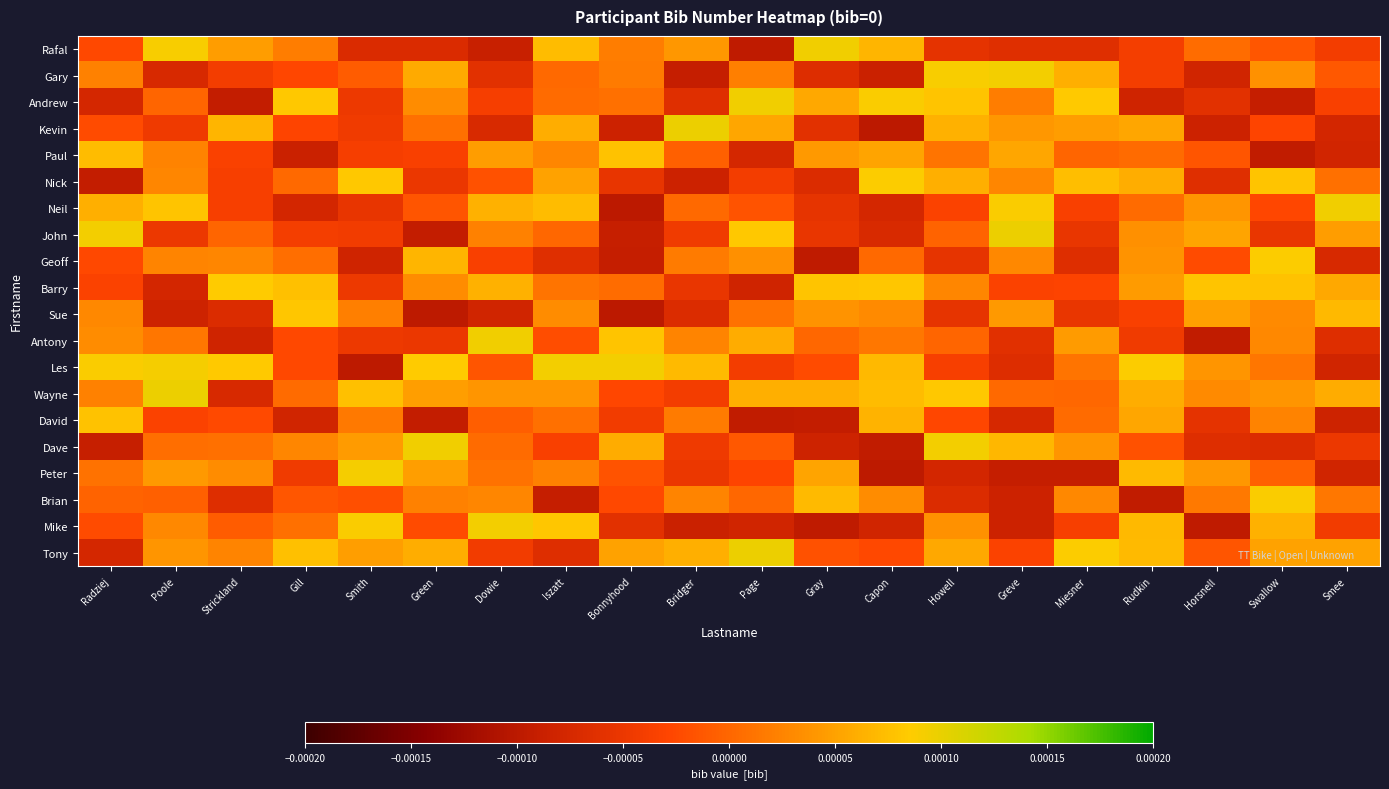

Reading right to left, list all the values displayed in this chart.

Rafal: Smee=-0.0	Swallow=-0.0	Horsnell=0.0	Rudkin=-0.0	Miesner=-0.0	Greve=-0.0	Howell=-0.0	Capon=0.0	Gray=0.0	Page=-0.0	Bridger=0.0	Bonnyhood=0.0	Iszatt=0.0	Dowie=-0.0	Green=-0.0	Smith=-0.0	Gill=0.0	Strickland=0.0	Poole=0.0	Radziej=-0.0
Gary: Smee=-0.0	Swallow=0.0	Horsnell=-0.0	Rudkin=-0.0	Miesner=0.0	Greve=0.0	Howell=0.0	Capon=-0.0	Gray=-0.0	Page=0.0	Bridger=-0.0	Bonnyhood=0.0	Iszatt=0.0	Dowie=-0.0	Green=0.0	Smith=-0.0	Gill=-0.0	Strickland=-0.0	Poole=-0.0	Radziej=0.0
Andrew: Smee=-0.0	Swallow=-0.0	Horsnell=-0.0	Rudkin=-0.0	Miesner=0.0	Greve=0.0	Howell=0.0	Capon=0.0	Gray=0.0	Page=0.0	Bridger=-0.0	Bonnyhood=0.0	Iszatt=0.0	Dowie=-0.0	Green=0.0	Smith=-0.0	Gill=0.0	Strickland=-0.0	Poole=-0.0	Radziej=-0.0
Kevin: Smee=-0.0	Swallow=-0.0	Horsnell=-0.0	Rudkin=0.0	Miesner=0.0	Greve=0.0	Howell=0.0	Capon=-0.0	Gray=-0.0	Page=0.0	Bridger=0.0	Bonnyhood=-0.0	Iszatt=0.0	Dowie=-0.0	Green=0.0	Smith=-0.0	Gill=-0.0	Strickland=0.0	Poole=-0.0	Radziej=-0.0
Paul: Smee=-0.0	Swallow=-0.0	Horsnell=-0.0	Rudkin=0.0	Miesner=-0.0	Greve=0.0	Howell=0.0	Capon=0.0	Gray=0.0	Page=-0.0	Bridger=-0.0	Bonnyhood=0.0	Iszatt=0.0	Dowie=0.0	Green=-0.0	Smith=-0.0	Gill=-0.0	Strickland=-0.0	Poole=0.0	Radziej=0.0
Nick: Smee=0.0	Swallow=0.0	Horsnell=-0.0	Rudkin=0.0	Miesner=0.0	Greve=0.0	Howell=0.0	Capon=0.0	Gray=-0.0	Page=-0.0	Bridger=-0.0	Bonnyhood=-0.0	Iszatt=0.0	Dowie=-0.0	Green=-0.0	Smith=0.0	Gill=0.0	Strickland=-0.0	Poole=0.0	Radziej=-0.0
Neil: Smee=0.0	Swallow=-0.0	Horsnell=0.0	Rudkin=0.0	Miesner=-0.0	Greve=0.0	Howell=-0.0	Capon=-0.0	Gray=-0.0	Page=-0.0	Bridger=0.0	Bonnyhood=-0.0	Iszatt=0.0	Dowie=0.0	Green=-0.0	Smith=-0.0	Gill=-0.0	Strickland=-0.0	Poole=0.0	Radziej=0.0
John: Smee=0.0	Swallow=-0.0	Horsnell=0.0	Rudkin=0.0	Miesner=-0.0	Greve=0.0	Howell=-0.0	Capon=-0.0	Gray=-0.0	Page=0.0	Bridger=-0.0	Bonnyhood=-0.0	Iszatt=0.0	Dowie=0.0	Green=-0.0	Smith=-0.0	Gill=-0.0	Strickland=-0.0	Poole=-0.0	Radziej=0.0
Geoff: Smee=-0.0	Swallow=0.0	Horsnell=-0.0	Rudkin=0.0	Miesner=-0.0	Greve=0.0	Howell=-0.0	Capon=0.0	Gray=-0.0	Page=0.0	Bridger=0.0	Bonnyhood=-0.0	Iszatt=-0.0	Dowie=-0.0	Green=0.0	Smith=-0.0	Gill=0.0	Strickland=0.0	Poole=0.0	Radziej=-0.0
Barry: Smee=0.0	Swallow=0.0	Horsnell=0.0	Rudkin=0.0	Miesner=-0.0	Greve=-0.0	Howell=0.0	Capon=0.0	Gray=0.0	Page=-0.0	Bridger=-0.0	Bonnyhood=0.0	Iszatt=0.0	Dowie=0.0	Green=0.0	Smith=-0.0	Gill=0.0	Strickland=0.0	Poole=-0.0	Radziej=-0.0
Sue: Smee=0.0	Swallow=0.0	Horsnell=0.0	Rudkin=-0.0	Miesner=-0.0	Greve=0.0	Howell=-0.0	Capon=0.0	Gray=0.0	Page=0.0	Bridger=-0.0	Bonnyhood=-0.0	Iszatt=0.0	Dowie=-0.0	Green=-0.0	Smith=0.0	Gill=0.0	Strickland=-0.0	Poole=-0.0	Radziej=0.0
Antony: Smee=-0.0	Swallow=0.0	Horsnell=-0.0	Rudkin=-0.0	Miesner=0.0	Greve=-0.0	Howell=-0.0	Capon=0.0	Gray=0.0	Page=0.0	Bridger=0.0	Bonnyhood=0.0	Iszatt=-0.0	Dowie=0.0	Green=-0.0	Smith=-0.0	Gill=-0.0	Strickland=-0.0	Poole=0.0	Radziej=0.0
Les: Smee=-0.0	Swallow=0.0	Horsnell=0.0	Rudkin=0.0	Miesner=0.0	Greve=-0.0	Howell=-0.0	Capon=0.0	Gray=-0.0	Page=-0.0	Bridger=0.0	Bonnyhood=0.0	Iszatt=0.0	Dowie=-0.0	Green=0.0	Smith=-0.0	Gill=-0.0	Strickland=0.0	Poole=0.0	Radziej=0.0
Wayne: Smee=0.0	Swallow=0.0	Horsnell=0.0	Rudkin=0.0	Miesner=0.0	Greve=0.0	Howell=0.0	Capon=0.0	Gray=0.0	Page=0.0	Bridger=-0.0	Bonnyhood=-0.0	Iszatt=0.0	Dowie=0.0	Green=0.0	Smith=0.0	Gill=0.0	Strickland=-0.0	Poole=0.0	Radziej=0.0
David: Smee=-0.0	Swallow=0.0	Horsnell=-0.0	Rudkin=0.0	Miesner=0.0	Greve=-0.0	Howell=-0.0	Capon=0.0	Gray=-0.0	Page=-0.0	Bridger=0.0	Bonnyhood=-0.0	Iszatt=0.0	Dowie=-0.0	Green=-0.0	Smith=0.0	Gill=-0.0	Strickland=-0.0	Poole=-0.0	Radziej=0.0
Dave: Smee=-0.0	Swallow=-0.0	Horsnell=-0.0	Rudkin=-0.0	Miesner=0.0	Greve=0.0	Howell=0.0	Capon=-0.0	Gray=-0.0	Page=-0.0	Bridger=-0.0	Bonnyhood=0.0	Iszatt=-0.0	Dowie=0.0	Green=0.0	Smith=0.0	Gill=0.0	Strickland=0.0	Poole=0.0	Radziej=-0.0
Peter: Smee=-0.0	Swallow=-0.0	Horsnell=0.0	Rudkin=0.0	Miesner=-0.0	Greve=-0.0	Howell=-0.0	Capon=-0.0	Gray=0.0	Page=-0.0	Bridger=-0.0	Bonnyhood=-0.0	Iszatt=0.0	Dowie=0.0	Green=0.0	Smith=0.0	Gill=-0.0	Strickland=0.0	Poole=0.0	Radziej=0.0
Brian: Smee=0.0	Swallow=0.0	Horsnell=0.0	Rudkin=-0.0	Miesner=0.0	Greve=-0.0	Howell=-0.0	Capon=0.0	Gray=0.0	Page=0.0	Bridger=0.0	Bonnyhood=-0.0	Iszatt=-0.0	Dowie=0.0	Green=0.0	Smith=-0.0	Gill=-0.0	Strickland=-0.0	Poole=-0.0	Radziej=-0.0
Mike: Smee=-0.0	Swallow=0.0	Horsnell=-0.0	Rudkin=0.0	Miesner=-0.0	Greve=-0.0	Howell=0.0	Capon=-0.0	Gray=-0.0	Page=-0.0	Bridger=-0.0	Bonnyhood=-0.0	Iszatt=0.0	Dowie=0.0	Green=-0.0	Smith=0.0	Gill=0.0	Strickland=-0.0	Poole=0.0	Radziej=-0.0
Tony: Smee=0.0	Swallow=0.0	Horsnell=-0.0	Rudkin=0.0	Miesner=0.0	Greve=-0.0	Howell=0.0	Capon=-0.0	Gray=-0.0	Page=0.0	Bridger=0.0	Bonnyhood=0.0	Iszatt=-0.0	Dowie=-0.0	Green=0.0	Smith=0.0	Gill=0.0	Strickland=0.0	Poole=0.0	Radziej=-0.0